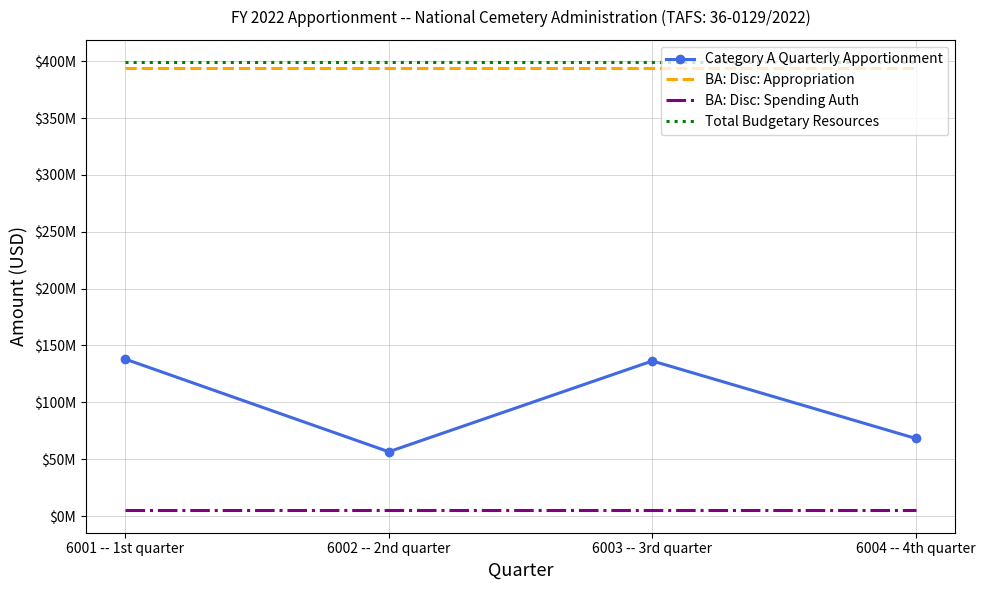

In Category A Quarterly Apportionment, how many points are higher than both neighbors (excluding endpoints)?

1